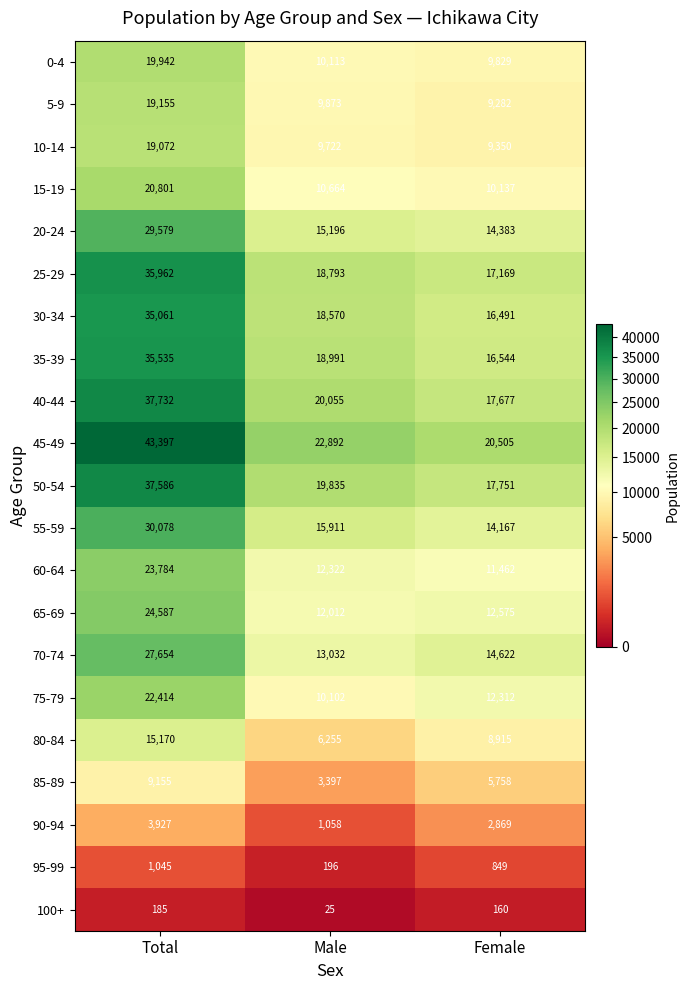

What is the spread (max minus min) of values at Female?

20345